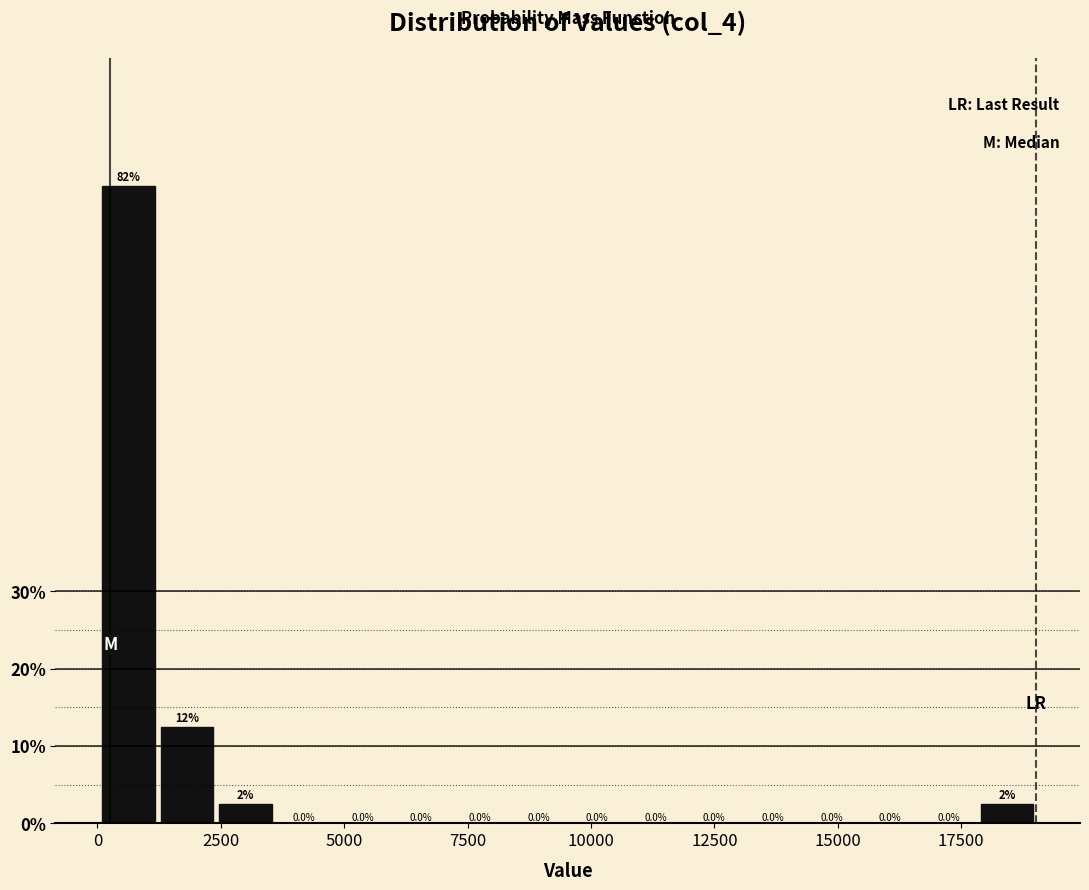

Around what value on the x-axis is the tallest bar? Give the approximate position of its centre, as read against the axis.

500